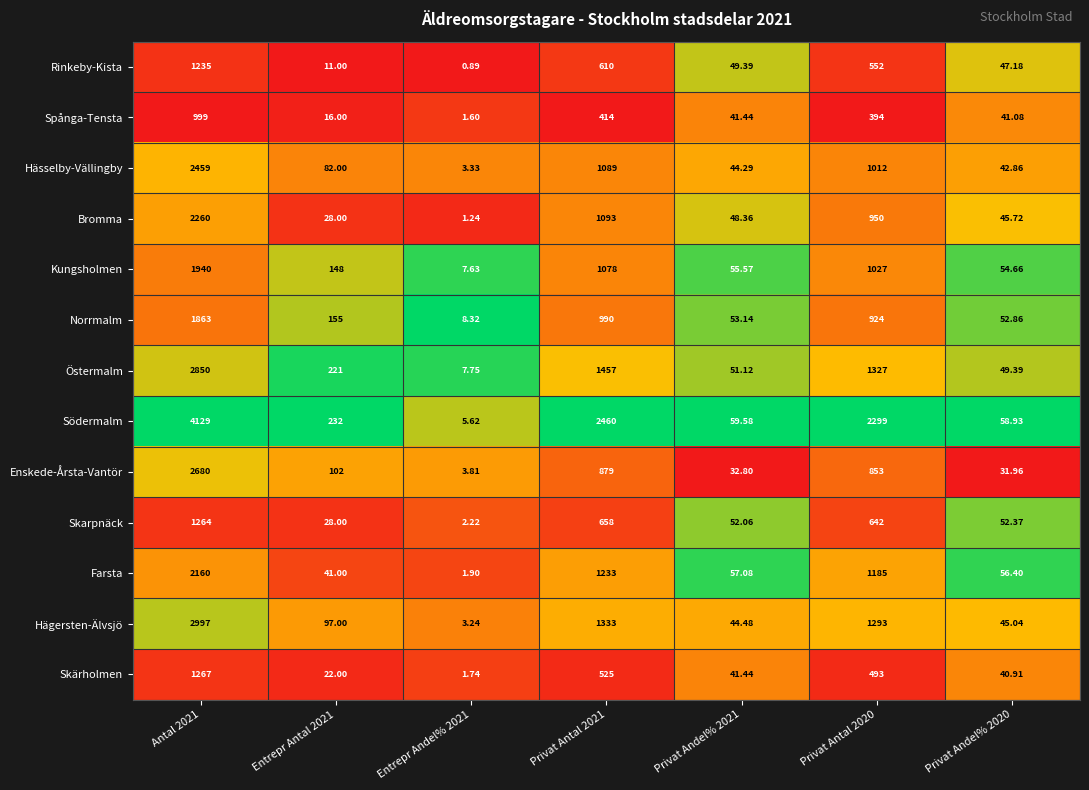

At which category is the sum across all series the highest?

Antal 2021